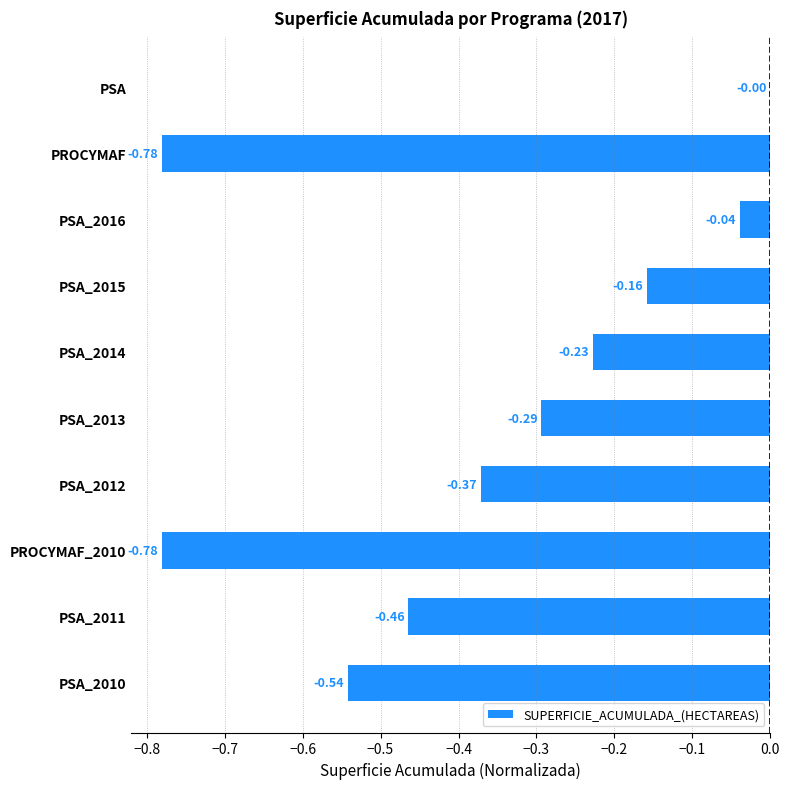

Are the bars horizontal?

Yes